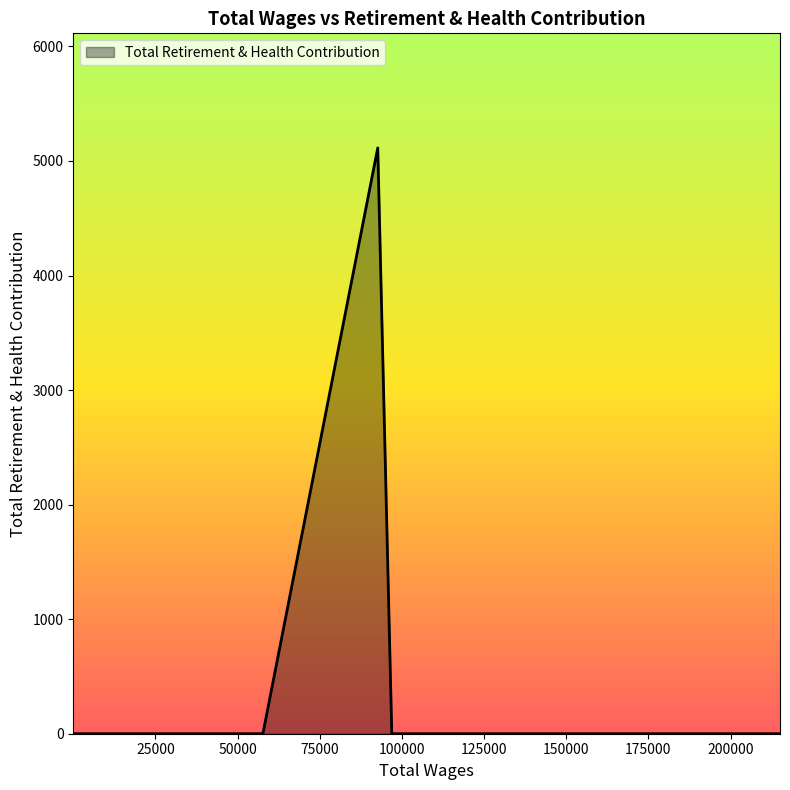

True or false: there are more than 2 points higher than both neighbors.

False